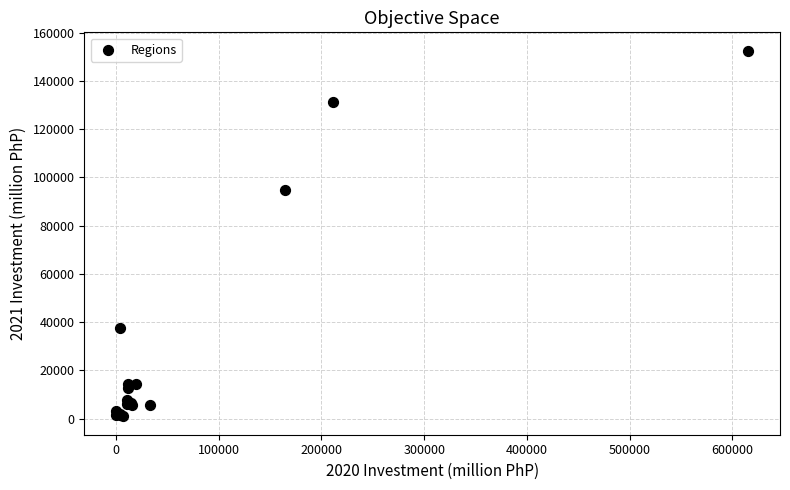

What Y value in the scatter plot is closest to 76759?

94845.1